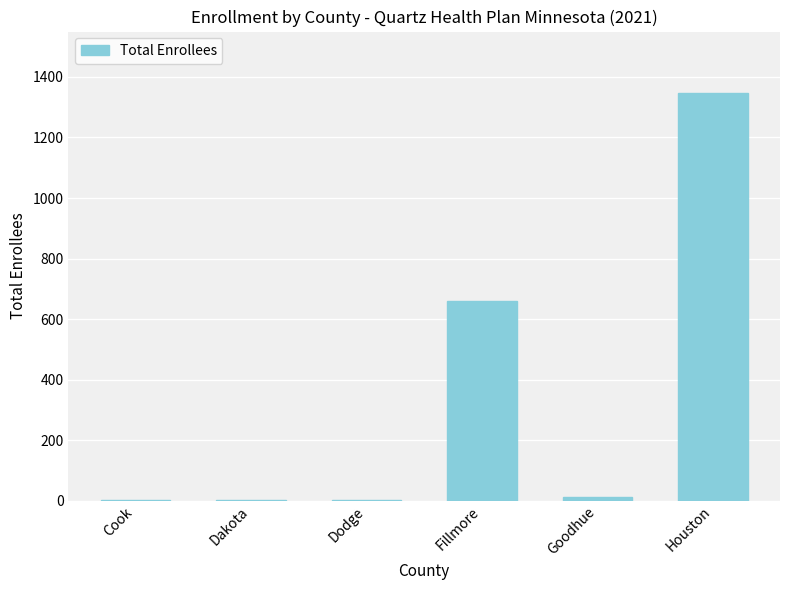

How many distinct data groups are displayed?

1